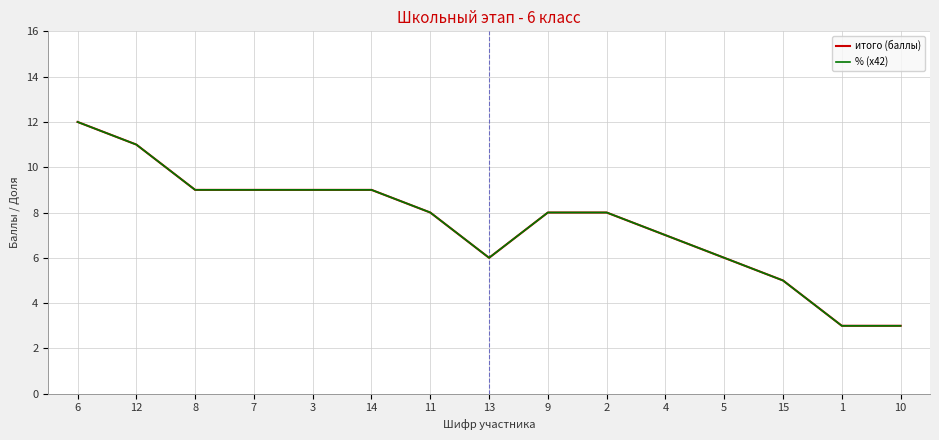

The % (x42) series shows 4.3 at 8. True or false?

False